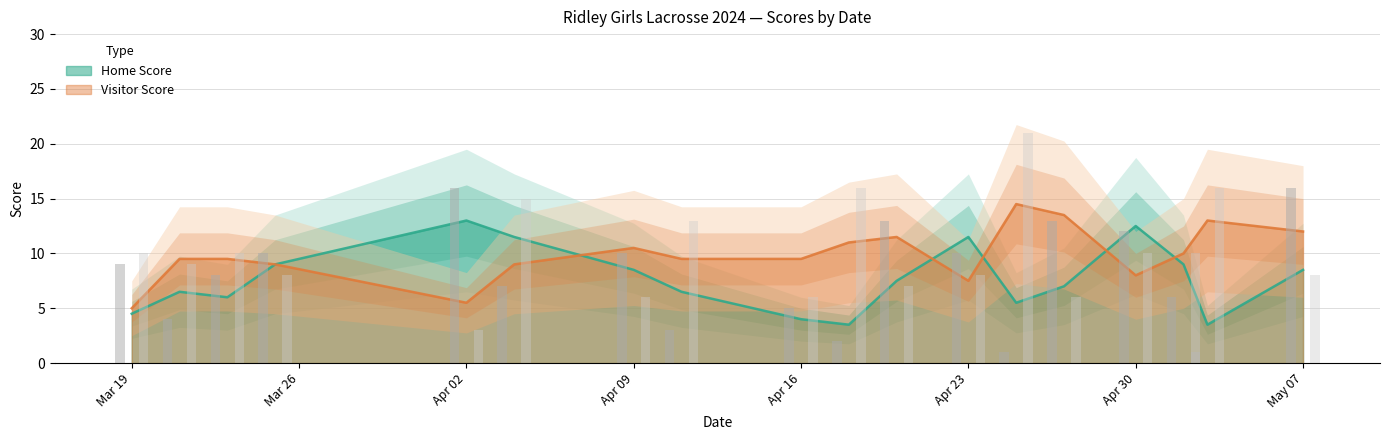

At which category is the sum across all series the highest?

2024-05-07